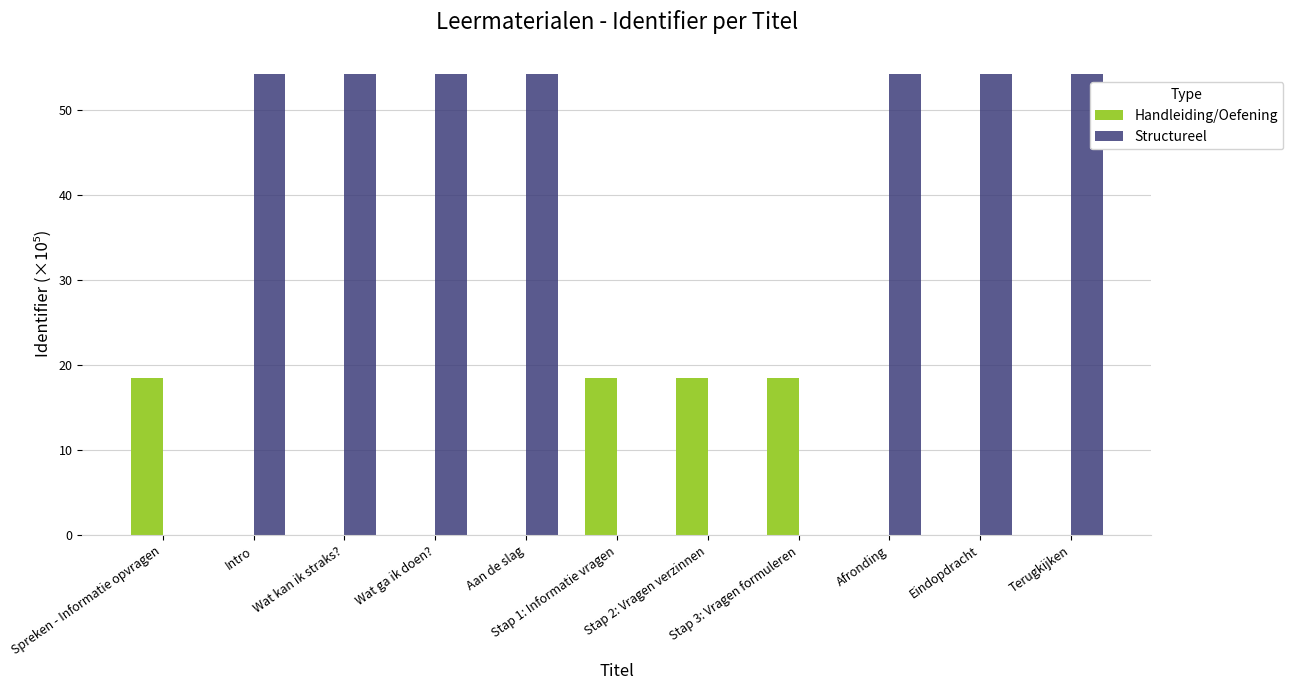

Which series has the largest total across all categories?

Structureel